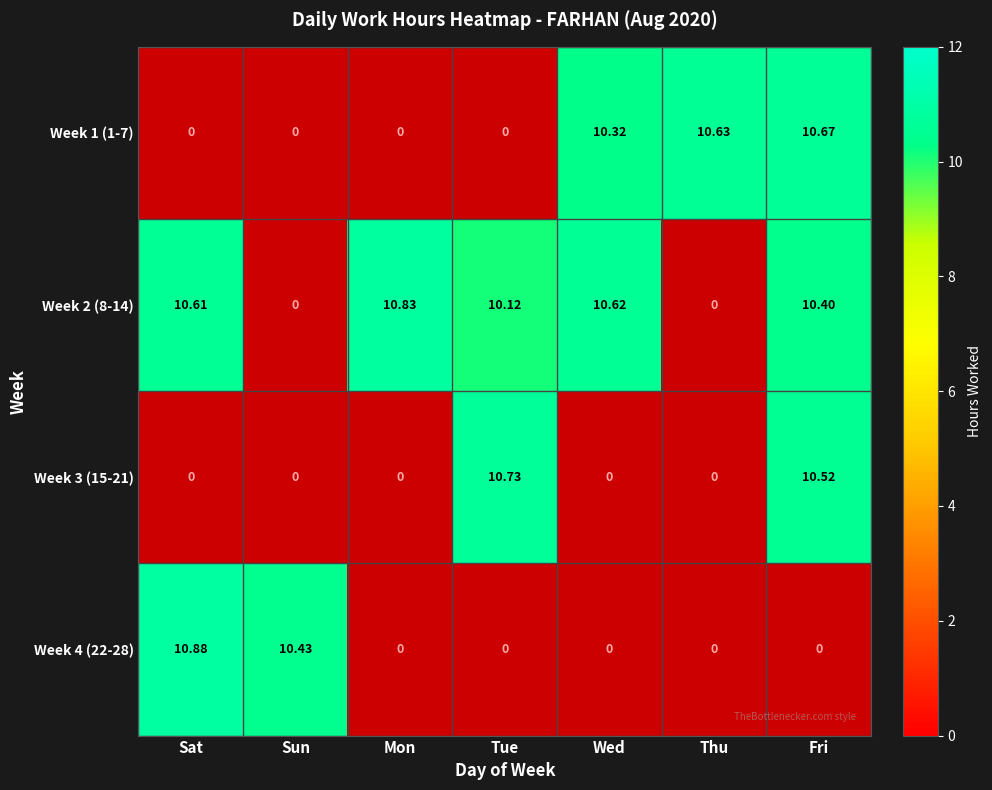

Is the value of Week 4 (22-28) at Tue greater than the value of Week 3 (15-21) at Fri?

No